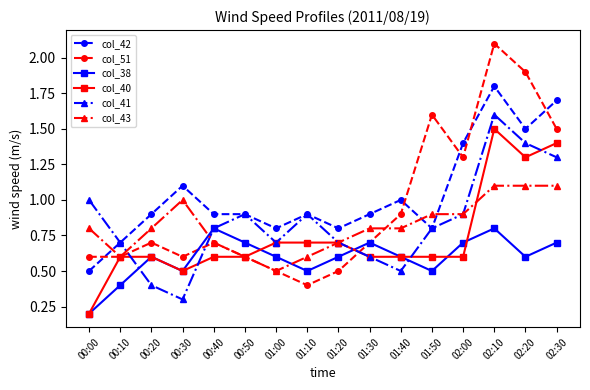

What is the lowest value of the col_38 series?

0.2